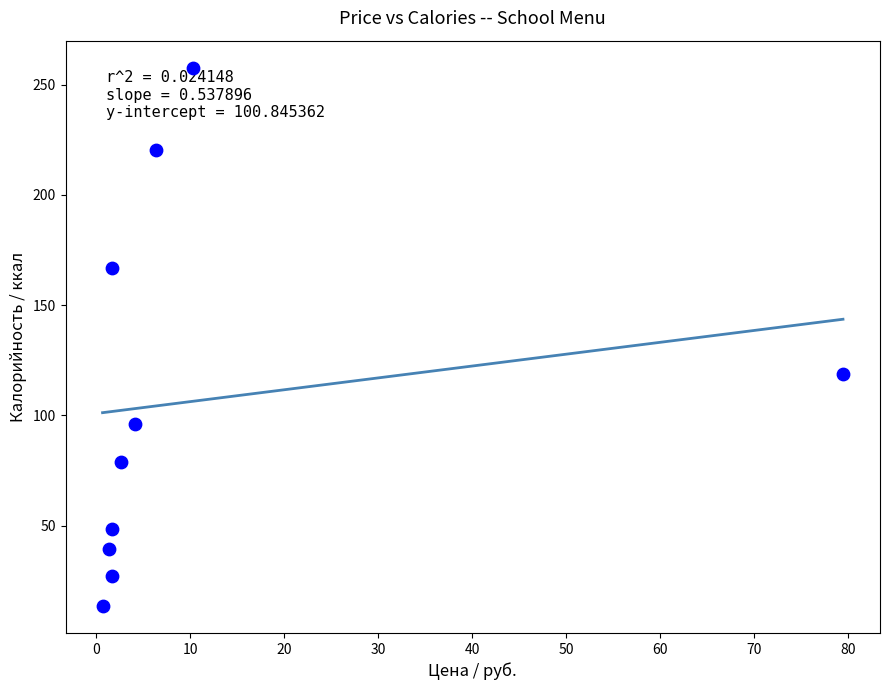

What Y value in the scatter plot is closest to 135?

118.8